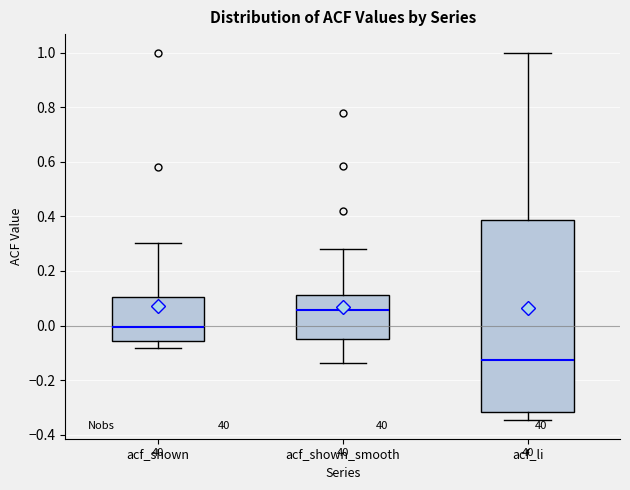

Which box has the highest median line?

acf_shown_smooth